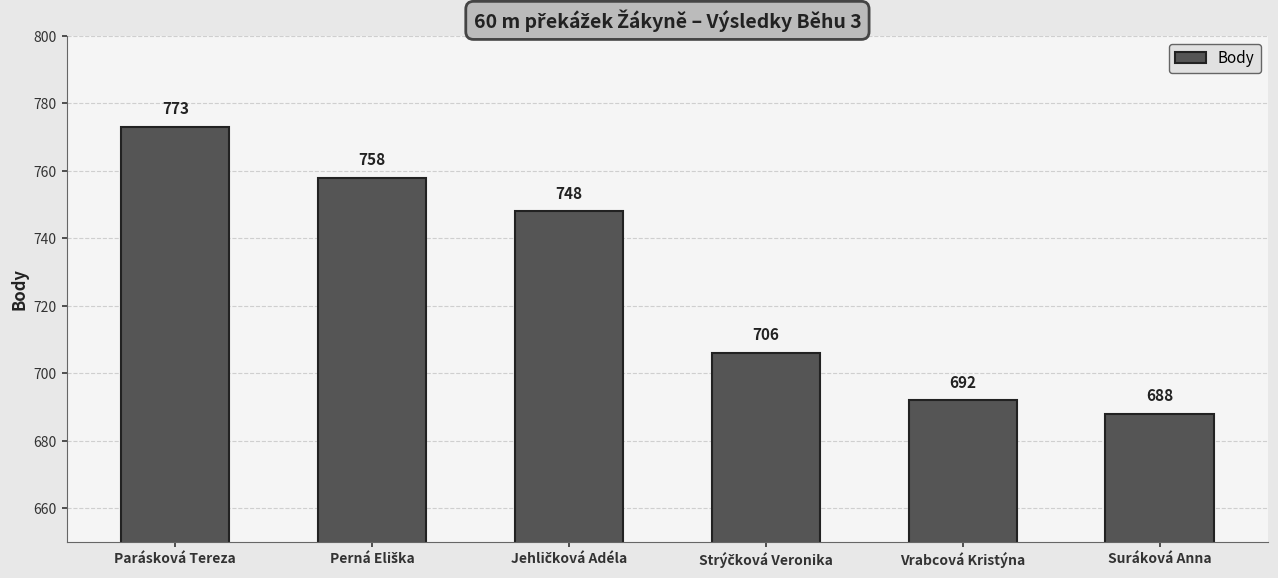

What is the difference between the maximum and minimum values?

85